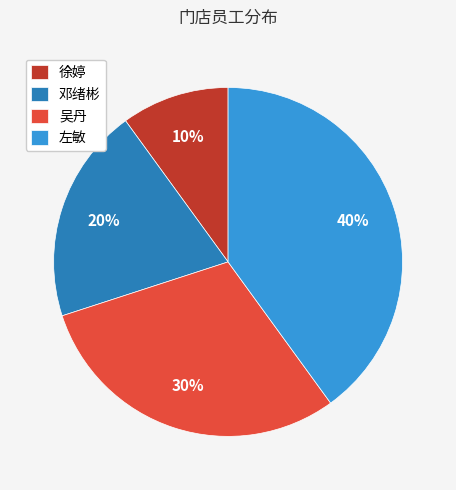

Which slice is the largest?

左敏